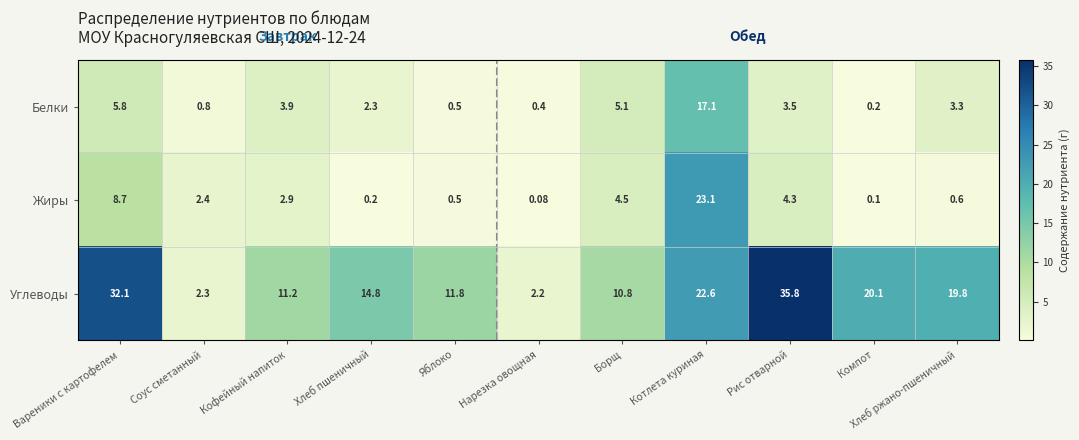

Between Нарезка овощная and Котлета куриная, which series saw the biggest shift?

Жиры